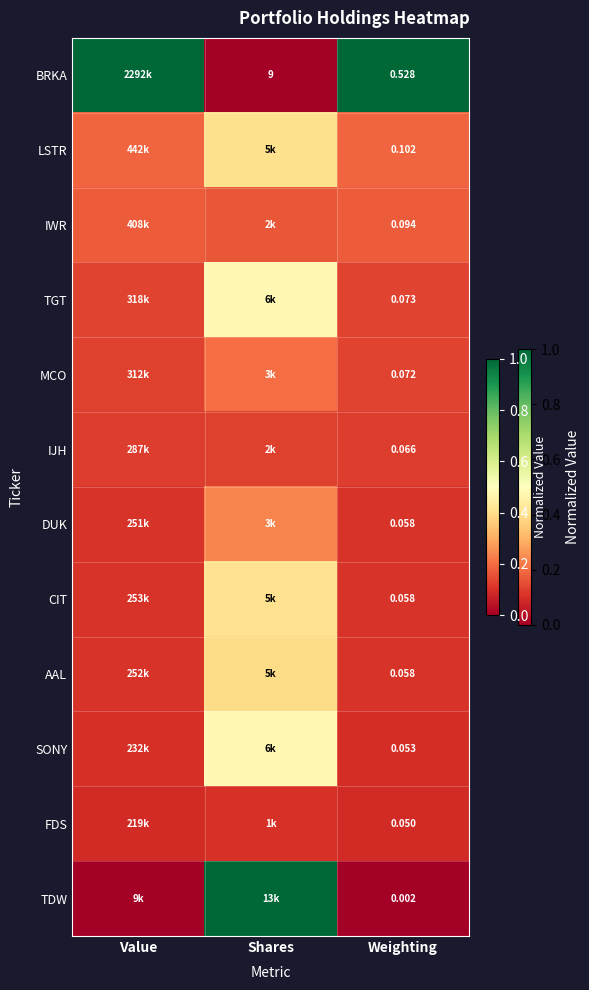

Which series has the largest range (max minus min)?

BRKA